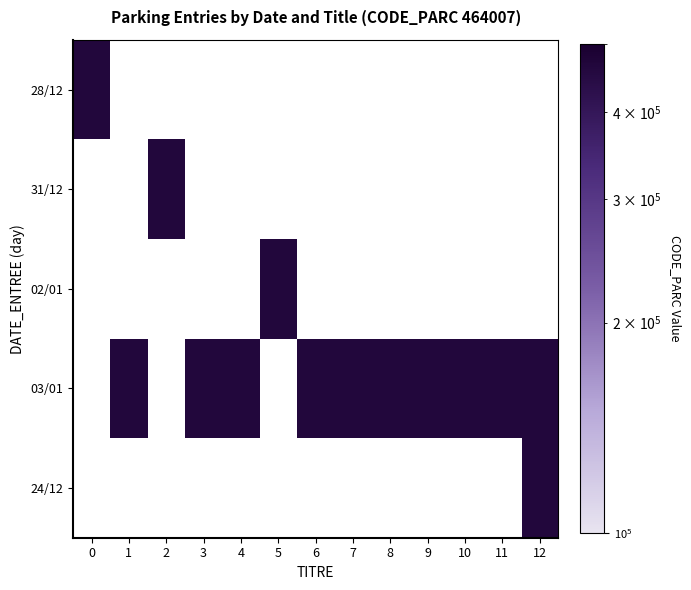

True or false: 31/12 has a value of 0 at 6.

True